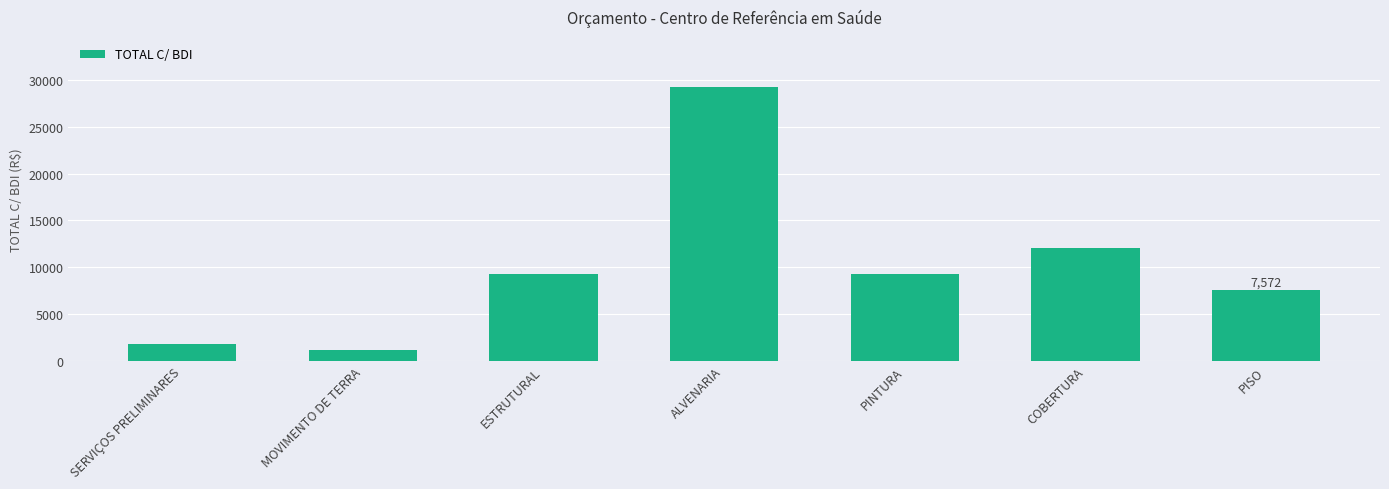

What is the label of the 5th bar from the left?

PINTURA